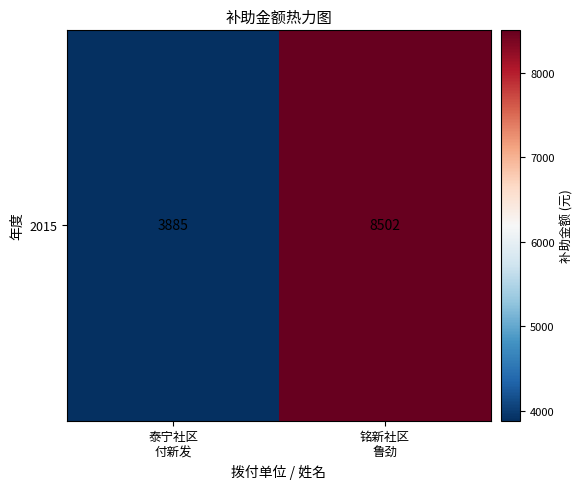

What is the average value?

6194